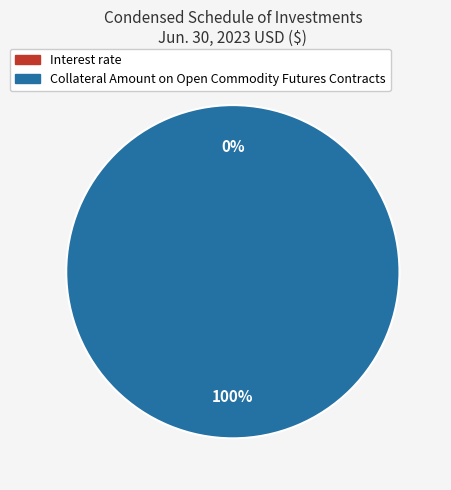

Rank the categories by value from highest to lowest.

Collateral Amount on Open Commodity Futures Contracts, Interest rate